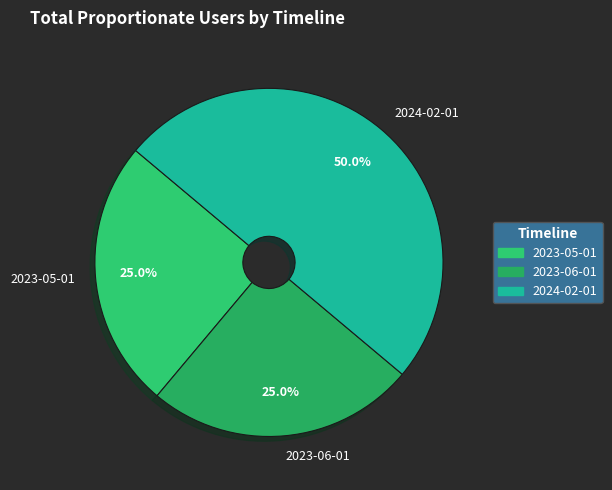

Count the number of slices in the pie.

3